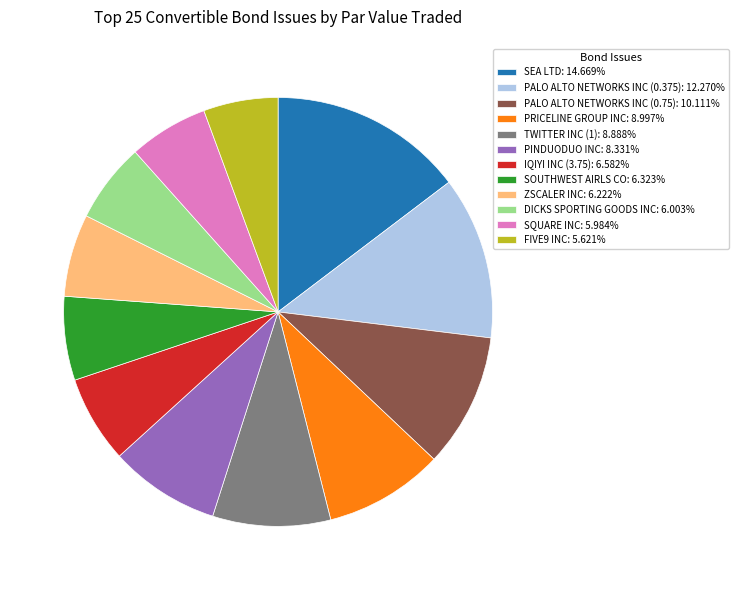

Approximately how many times larger is the value at SEA LTD: 14.669% compared to PRICELINE GROUP INC: 8.997%?

1.6